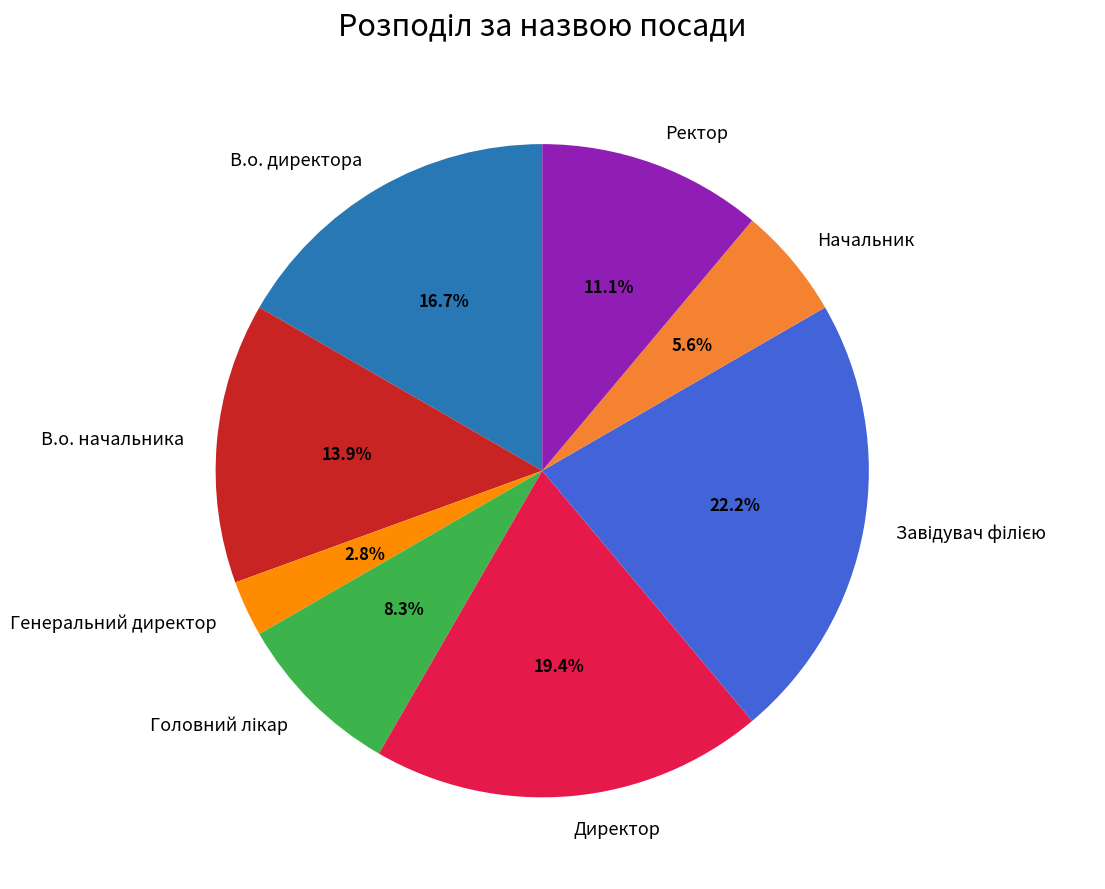

The Ректор slice represents 11% of the pie. True or false?

True